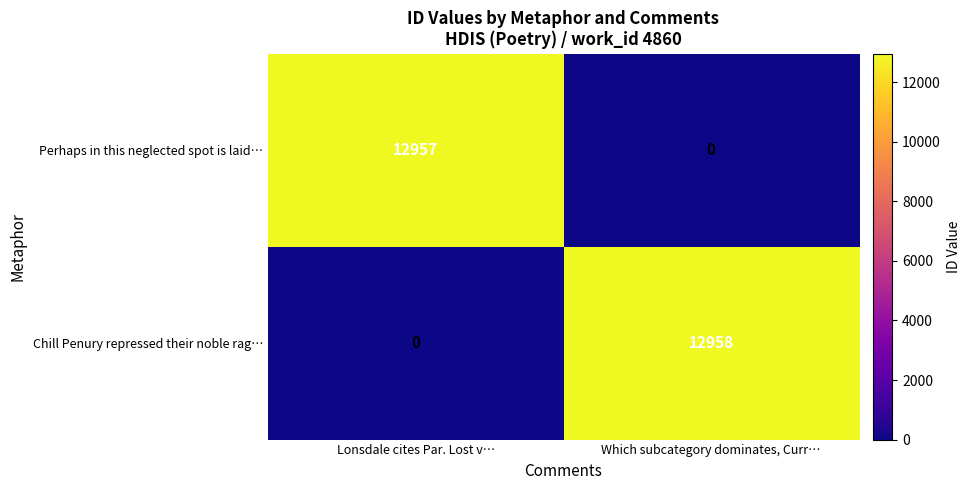

What is the spread (max minus min) of values at Which subcategory dominates, Curr…?

12958